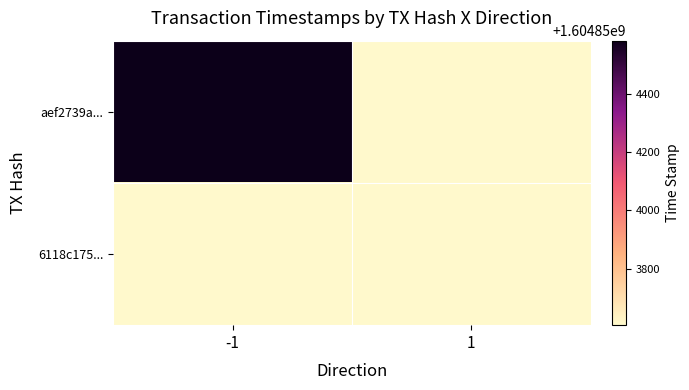

True or false: 6118c17557ccce93d891af331d1d70ef62bf33e has a value of 1 at 0.

False